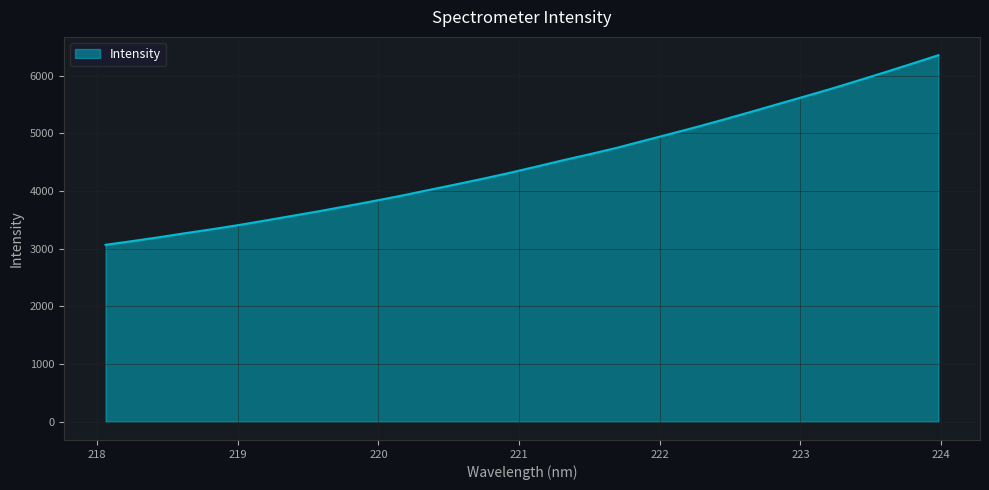

What is the maximum value shown in the chart?

6357.3